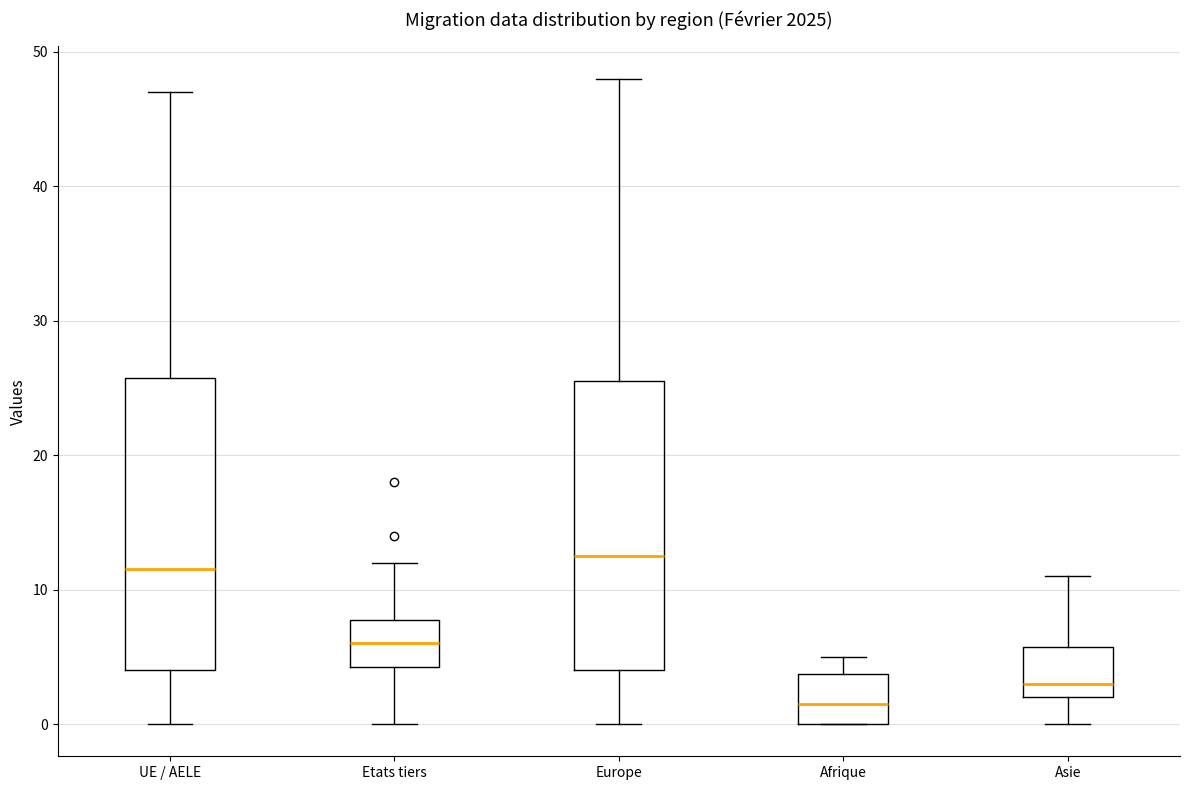

Reading left to right, transcribe this box plot: for each box, give where its median line is, the range the box spans, and where its two whiskers end, as read against the y-axis. The values are not printed on the chart, so give them approximately, as read against the axis.

UE / AELE: median 12, box 4 to 26, whiskers 0 to 47
Etats tiers: median 6, box 4 to 8, whiskers 0 to 12
Europe: median 13, box 4 to 26, whiskers 0 to 48
Afrique: median 2, box 0 to 4, whiskers 0 to 5
Asie: median 3, box 2 to 6, whiskers 0 to 11